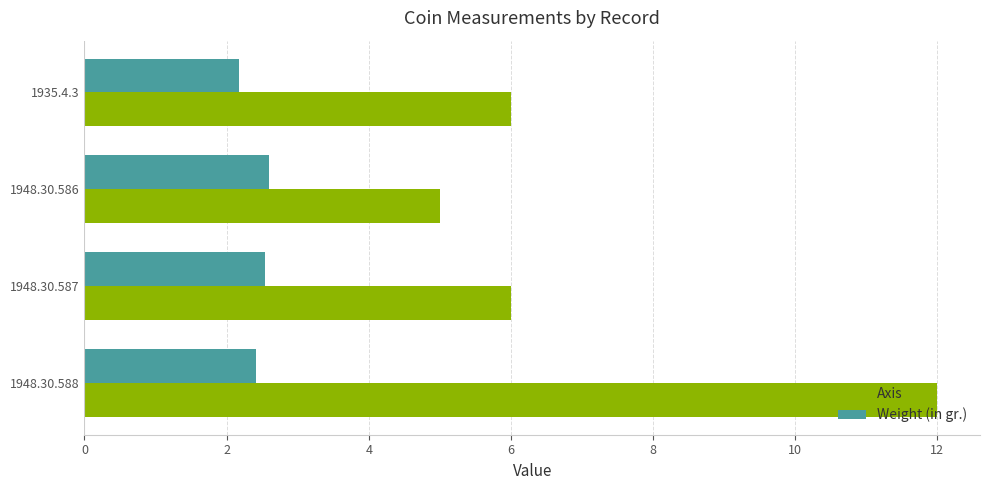

What is the difference between the highest and lowest values at 1948.30.587?

3.5